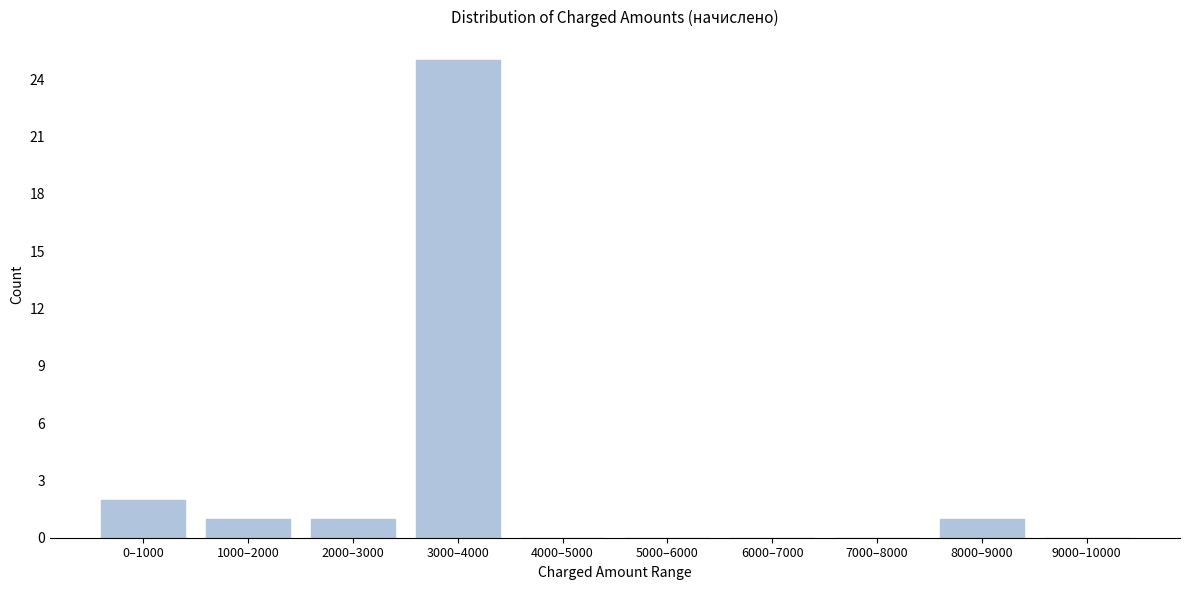

Reading left to right, list all the values displayed in this chart.

0–1000=2	1000–2000=1	2000–3000=1	3000–4000=25	4000–5000=0	5000–6000=0	6000–7000=0	7000–8000=0	8000–9000=1	9000–10000=0